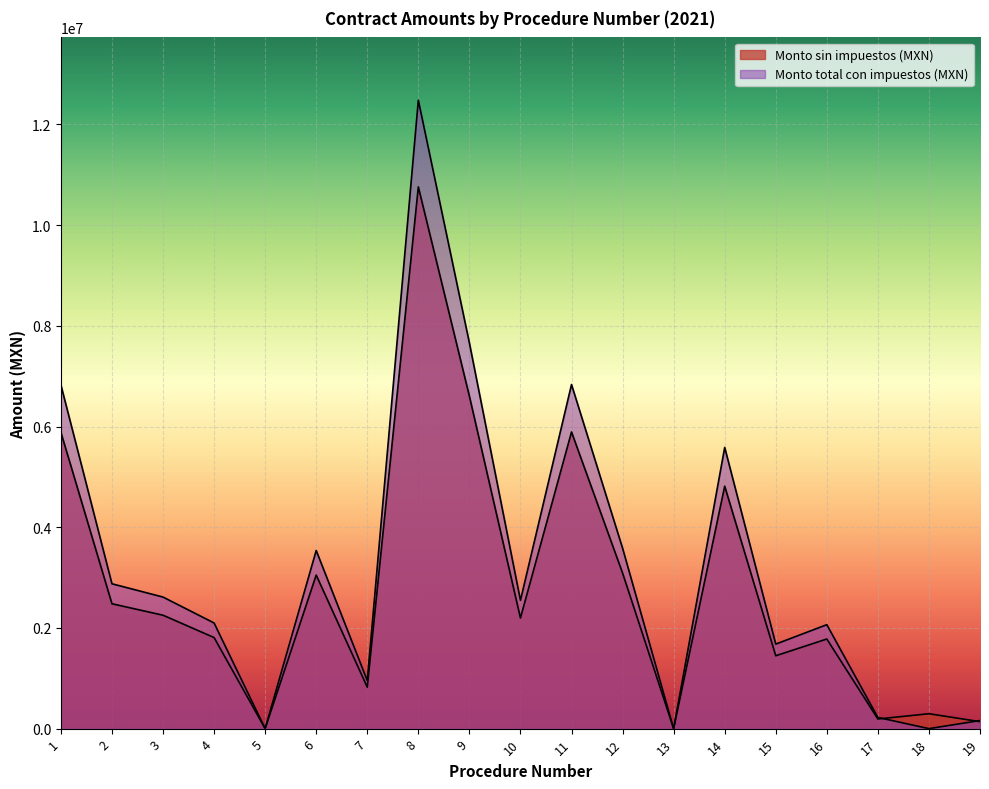

Is it true that Monto sin impuestos (MXN) equals 7502530.2 at 8?

False